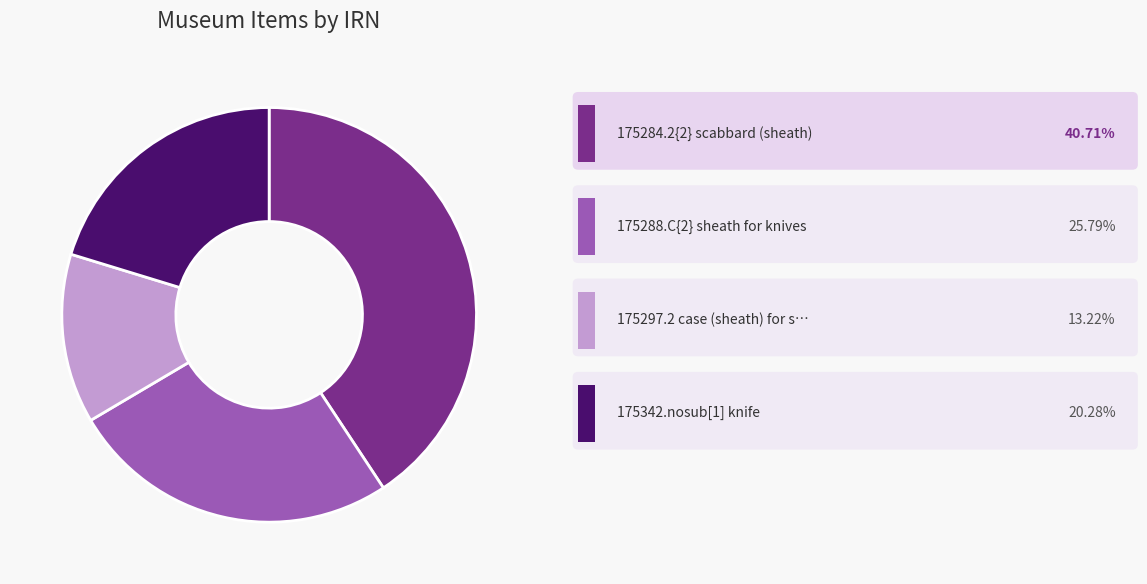

Is there any slice that represents more than half of the pie?

No